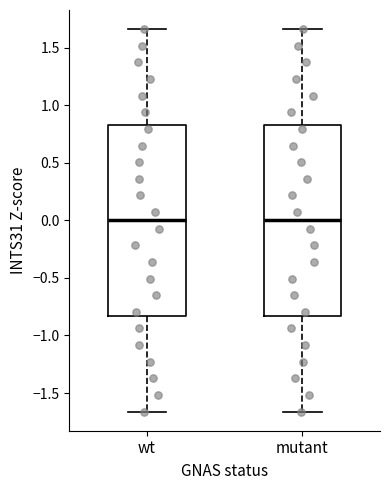

Where is the lower edge of the box for wt on the y-axis? The values are not printed on the chart, so give them approximately, as read against the axis.

-0.85